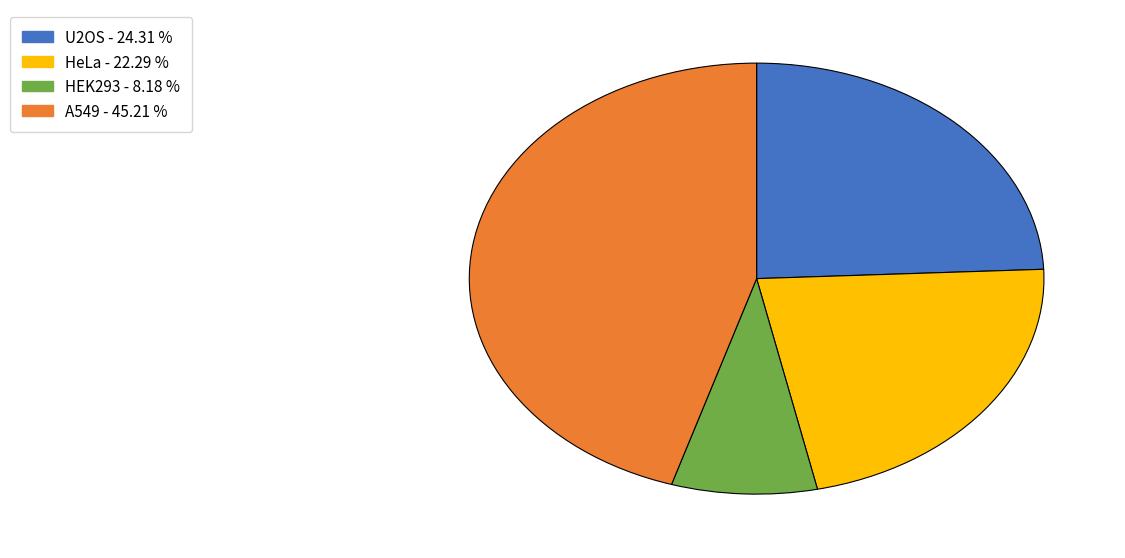

Do A549 and U2OS together represent more than half of the pie?

Yes